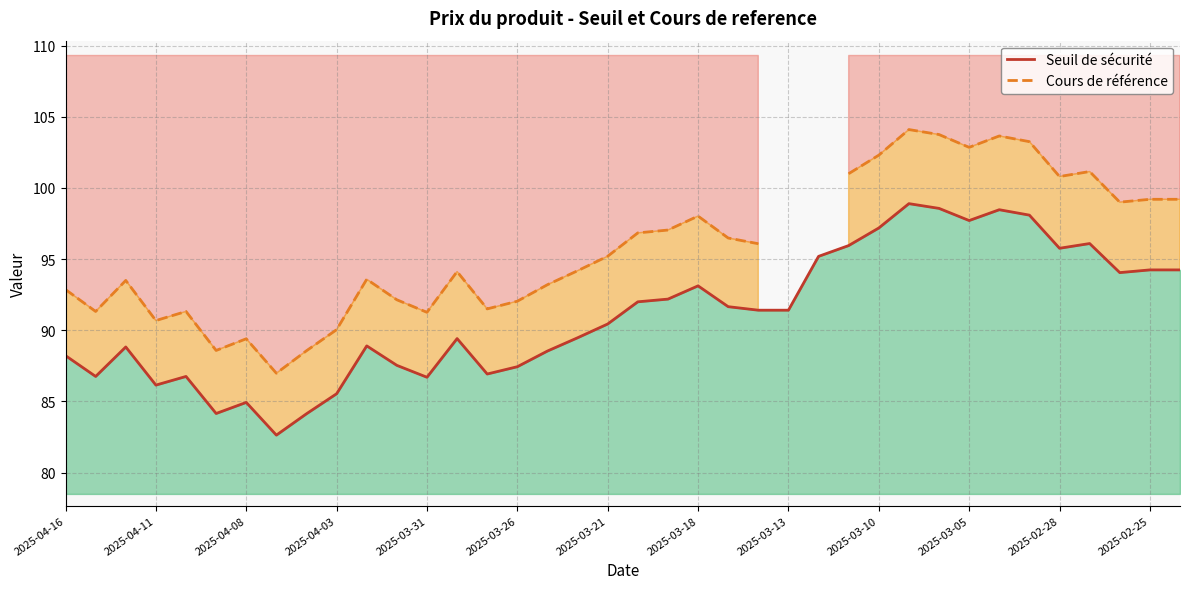

True or false: Seuil de sécurité and Cours de référence cross at least once.

False